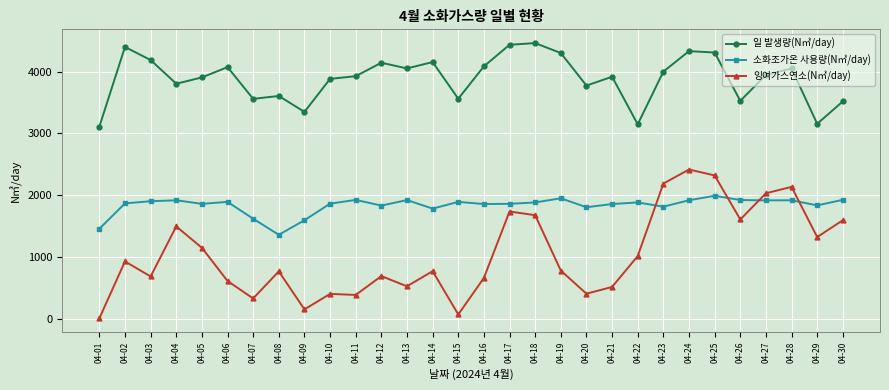

Where is the first local minimum for 잉여가스연소(N㎥/day)?

04-03